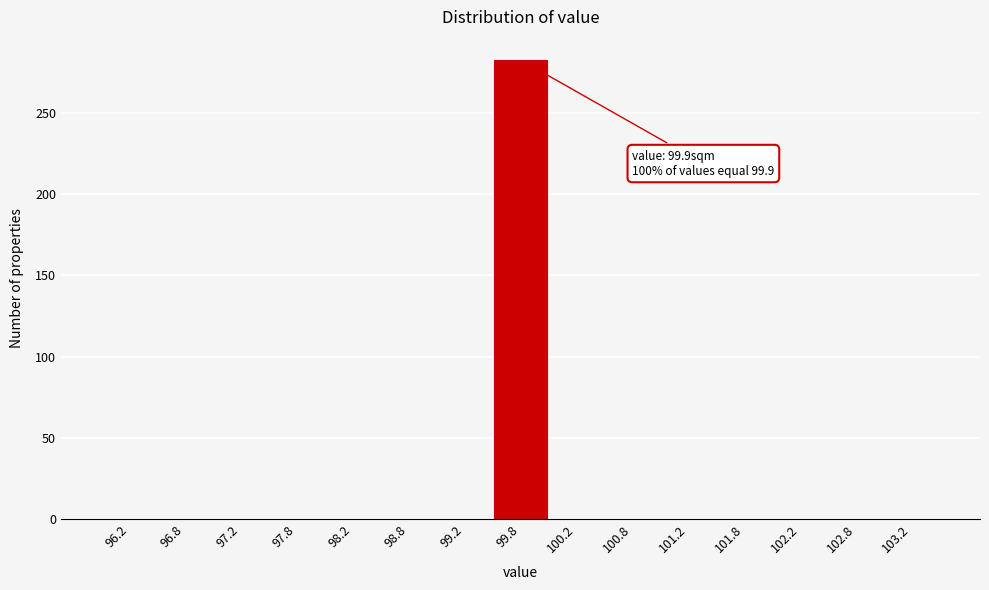

Over which range of the x-axis is the bar tallest?

99.5 to 100.0